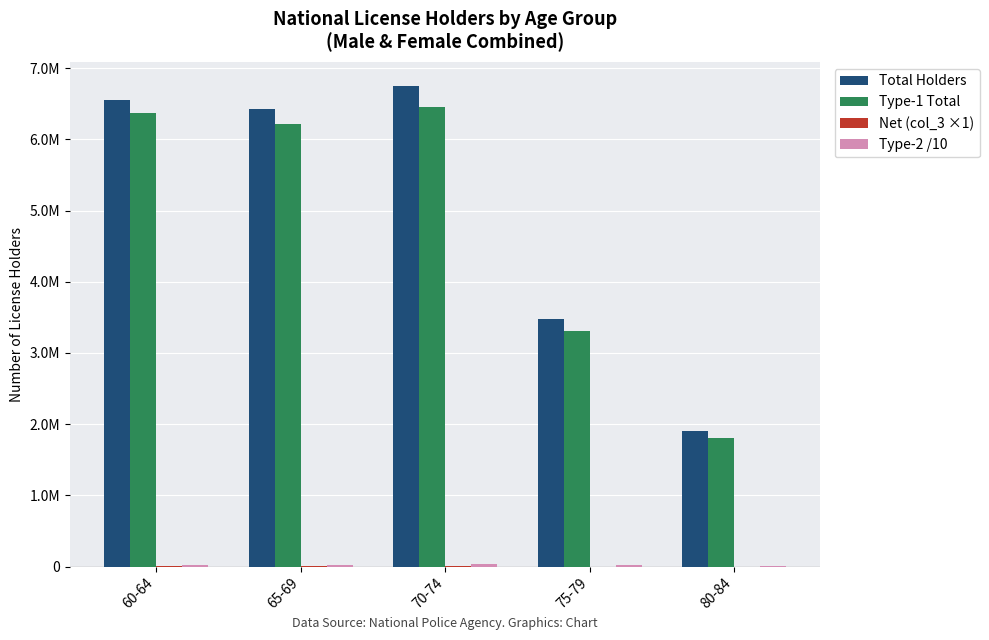

What is the sum of the Type-1 Total values at 70-74 and 80-84?

8257308.0